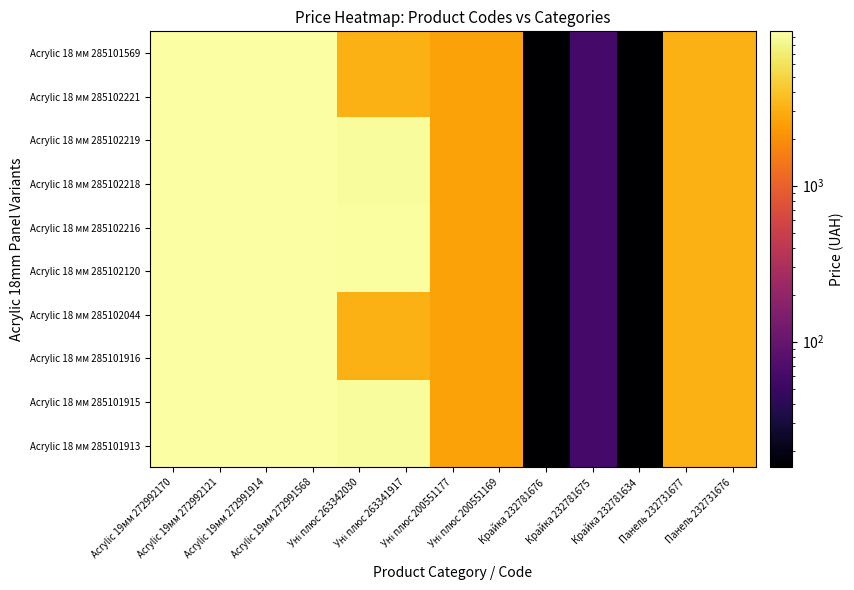

List the series in order of their peak value, lowest first.

Acrylic 18 мм 285101569, Acrylic 18 мм 285102221, Acrylic 18 мм 285102219, Acrylic 18 мм 285102218, Acrylic 18 мм 285102216, Acrylic 18 мм 285102120, Acrylic 18 мм 285102044, Acrylic 18 мм 285101916, Acrylic 18 мм 285101915, Acrylic 18 мм 285101913